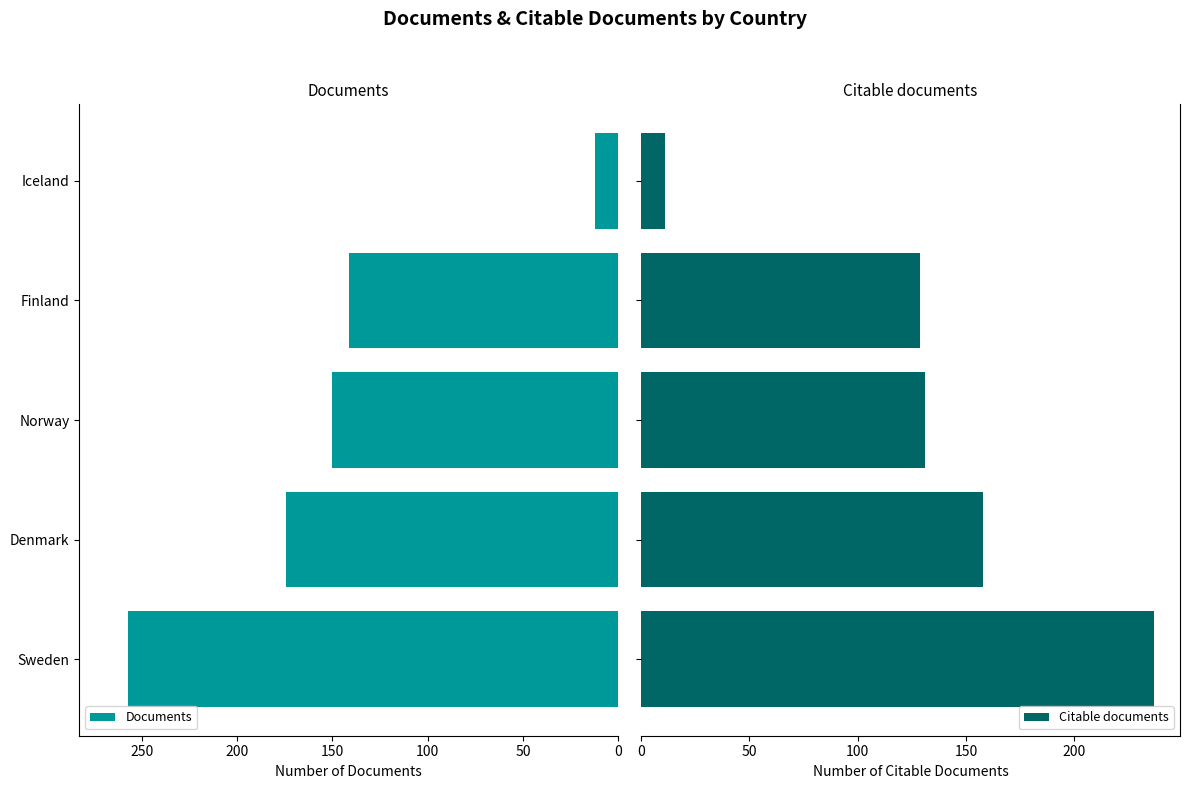

What is the value of the Documents bar at the 3rd from the left?

150